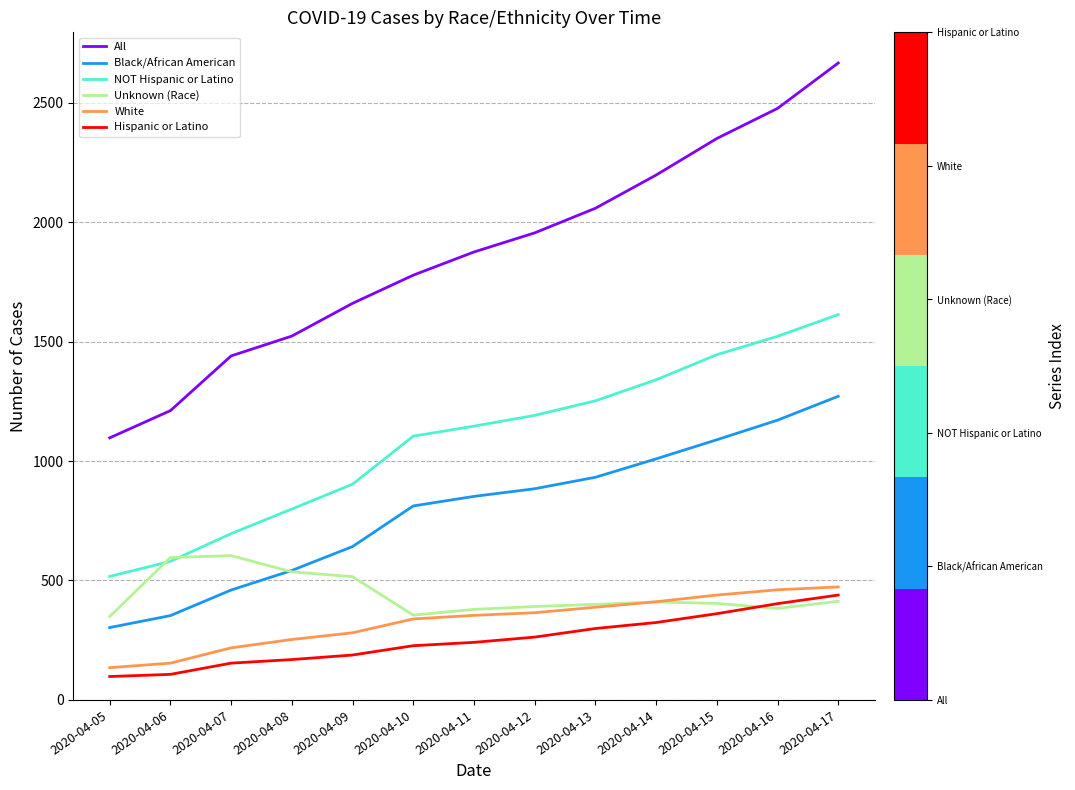

What are all the series names shown in the legend?

All, Black/African American, NOT Hispanic or Latino, Unknown (Race), White, Hispanic or Latino